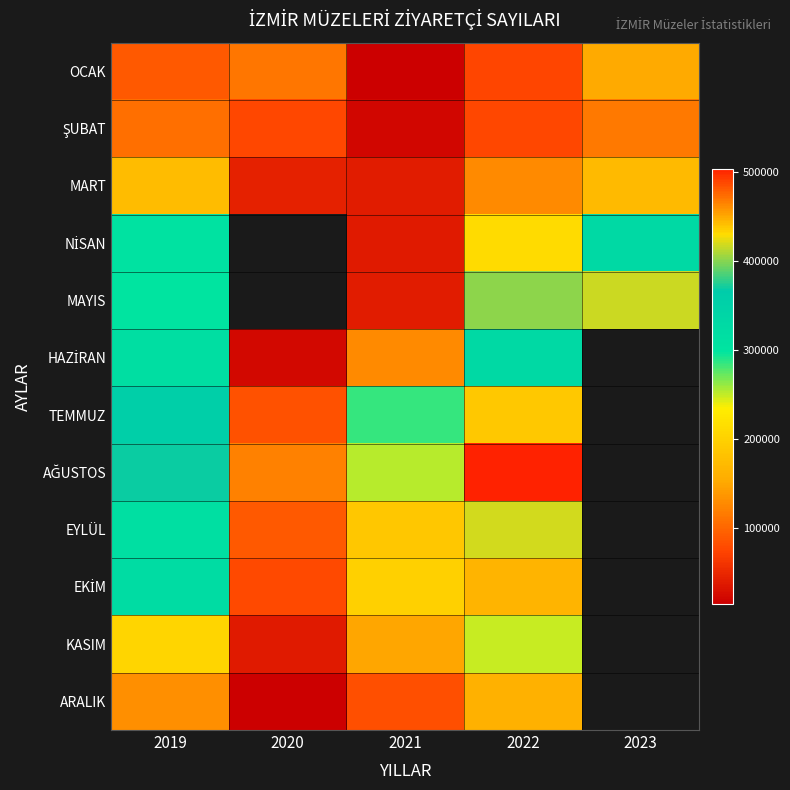

What is the sum of all MART values?

559970.0